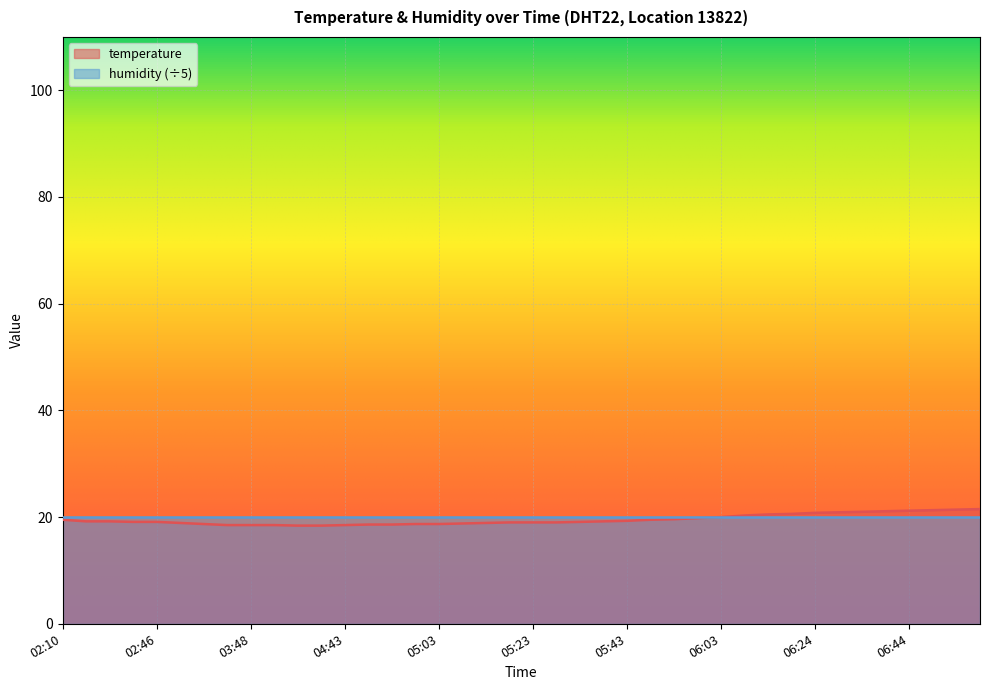

Reading left to right, list all the values displayed in this chart.

02:10=19.5	02:30=19.2	02:35=19.2	02:41=19.1	02:46=19.1	03:12=18.9	03:17=18.7	03:43=18.5	03:48=18.5	03:54=18.5	04:12=18.4	04:25=18.4	04:43=18.5	04:48=18.6	04:53=18.6	04:58=18.7	05:03=18.7	05:08=18.8	05:13=18.9	05:18=19.0	05:23=19.0	05:28=19.0	05:33=19.1	05:38=19.2	05:43=19.3	05:48=19.5	05:53=19.6	05:58=19.8	06:03=20.0	06:08=20.3	06:13=20.5	06:18=20.6	06:24=20.8	06:29=20.9	06:34=21.0	06:39=21.1	06:44=21.2	06:49=21.3	06:54=21.4	06:59=21.5